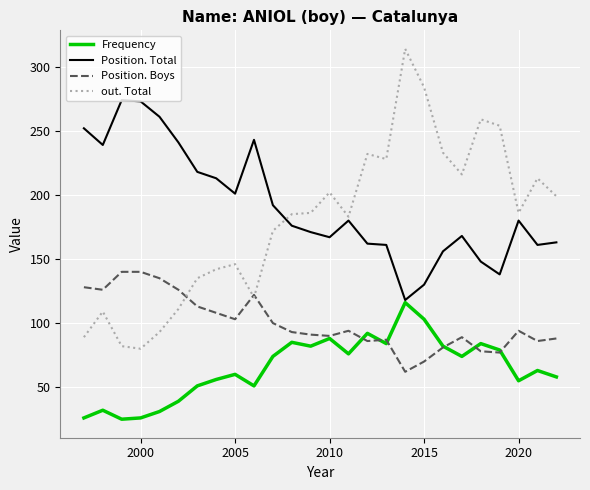

Which series has the largest total across all categories?

Position. Total